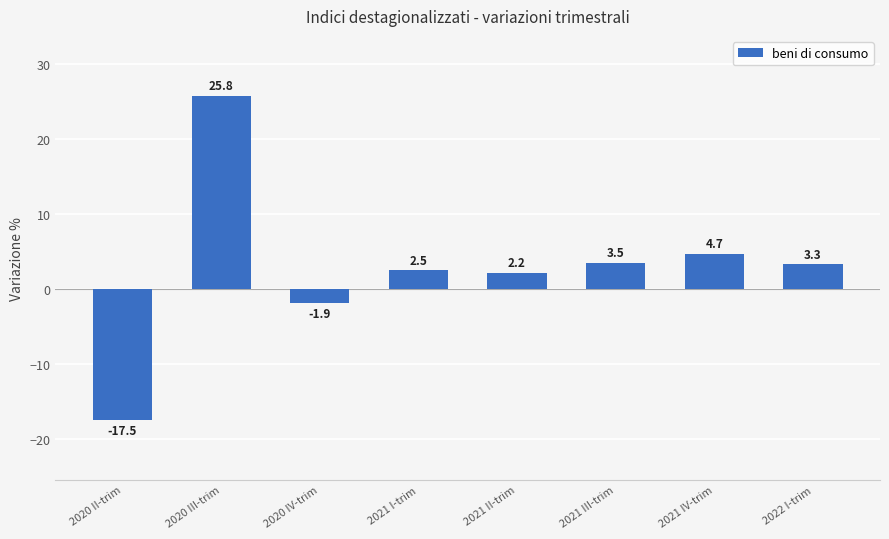

Rank the categories by value from highest to lowest.

2020 III-trim, 2021 IV-trim, 2021 III-trim, 2022 I-trim, 2021 I-trim, 2021 II-trim, 2020 IV-trim, 2020 II-trim